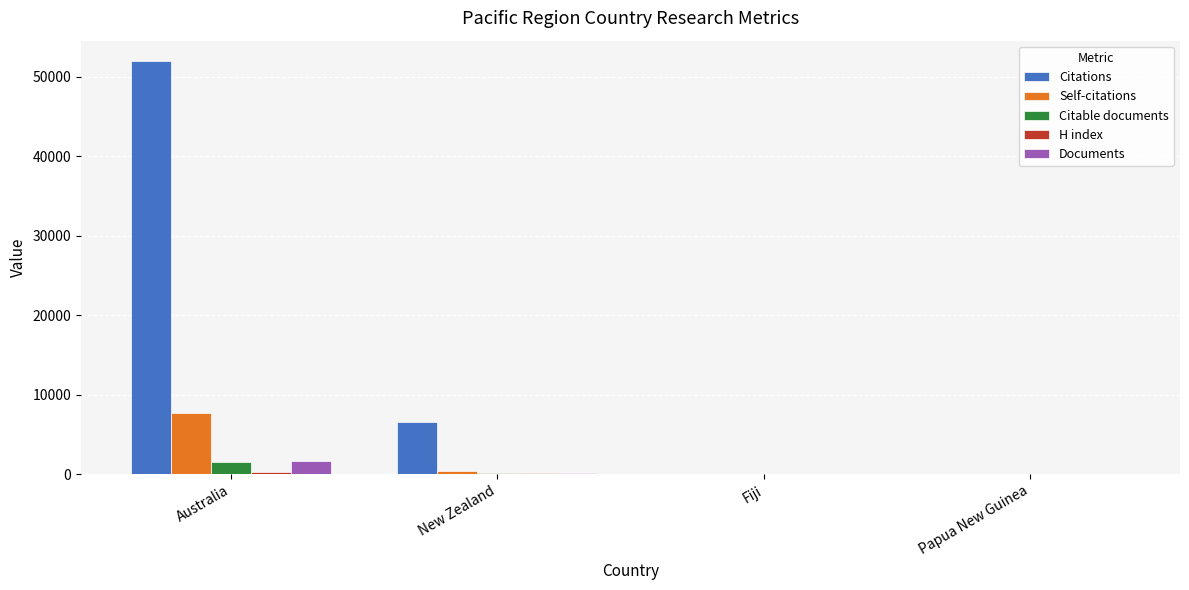

What is the highest value of the Documents series?

1619